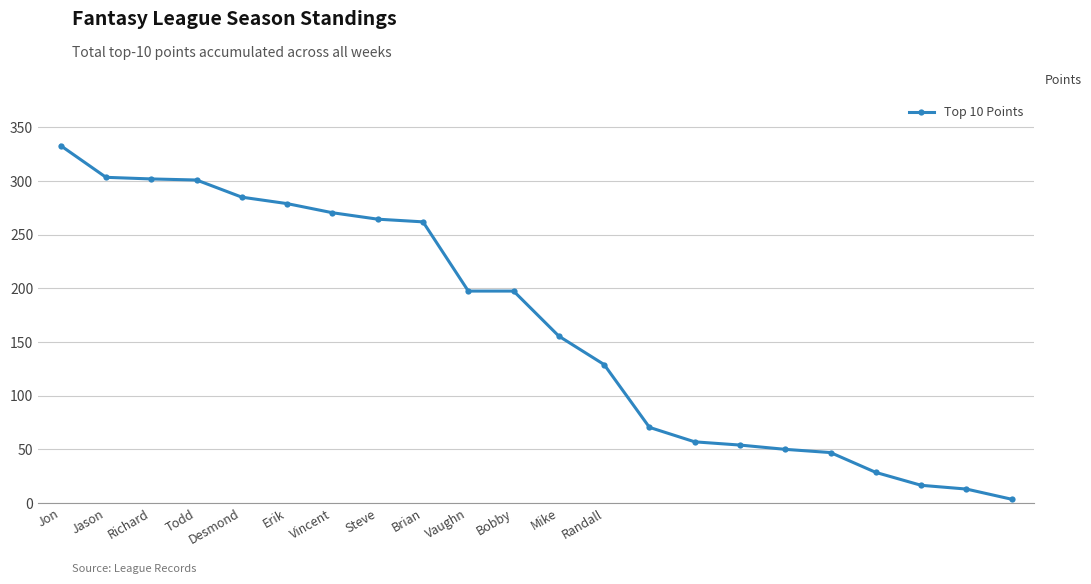

What is the difference between the second highest and second lowest values?

290.5